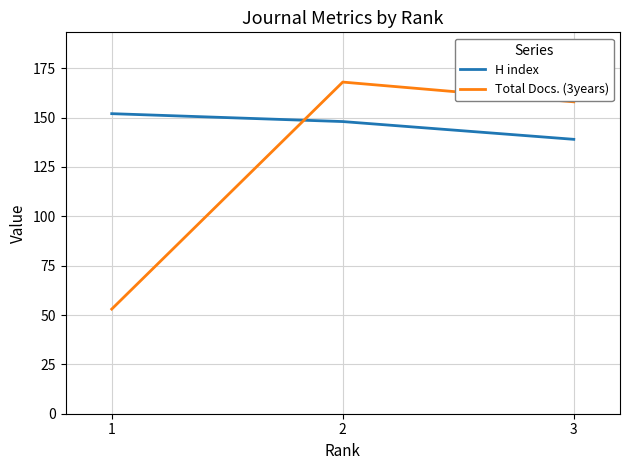

Which label corresponds to the largest value in the chart?

2